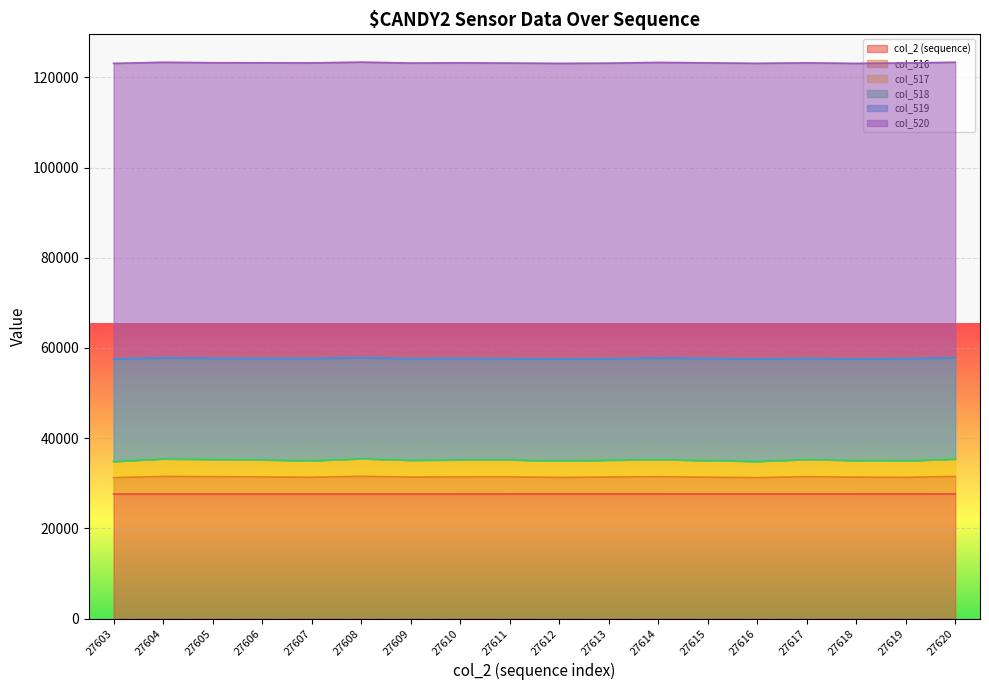

How many lines are shown in the chart?

6